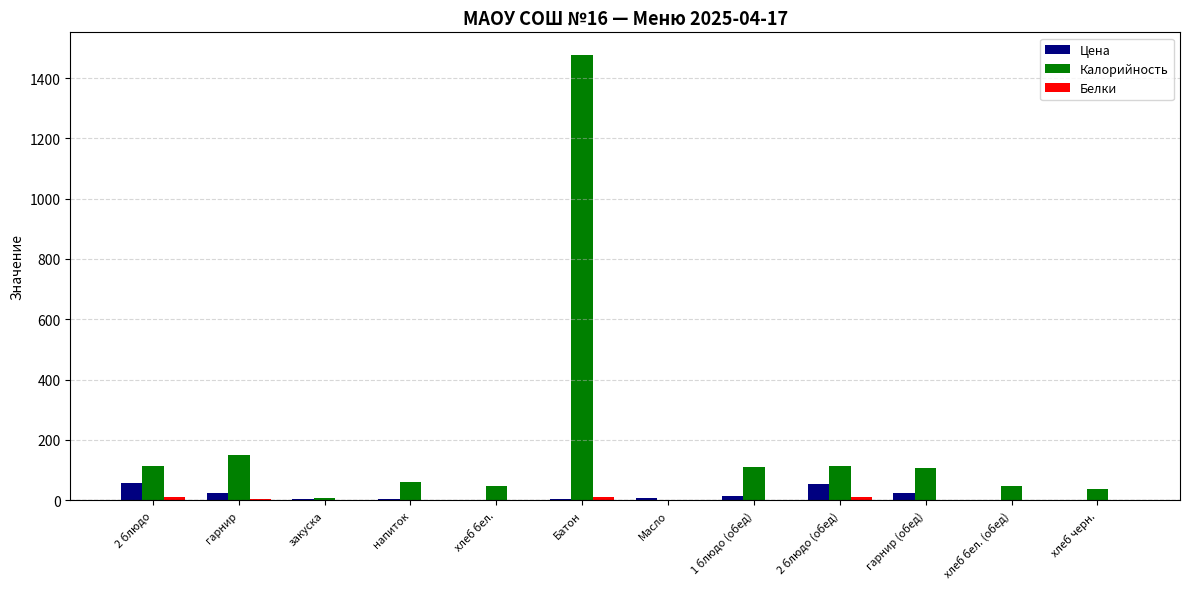

At which label does Калорийность reach its peak?

Батон